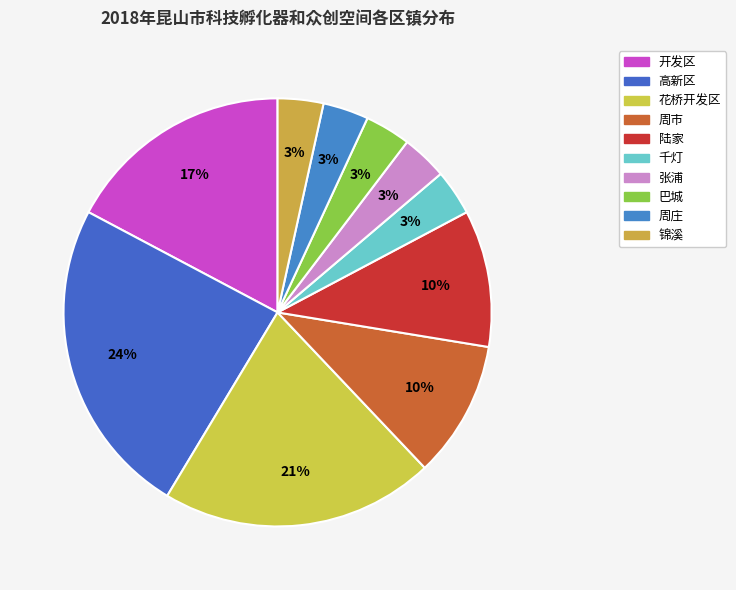

How many slices are in this pie chart?

10